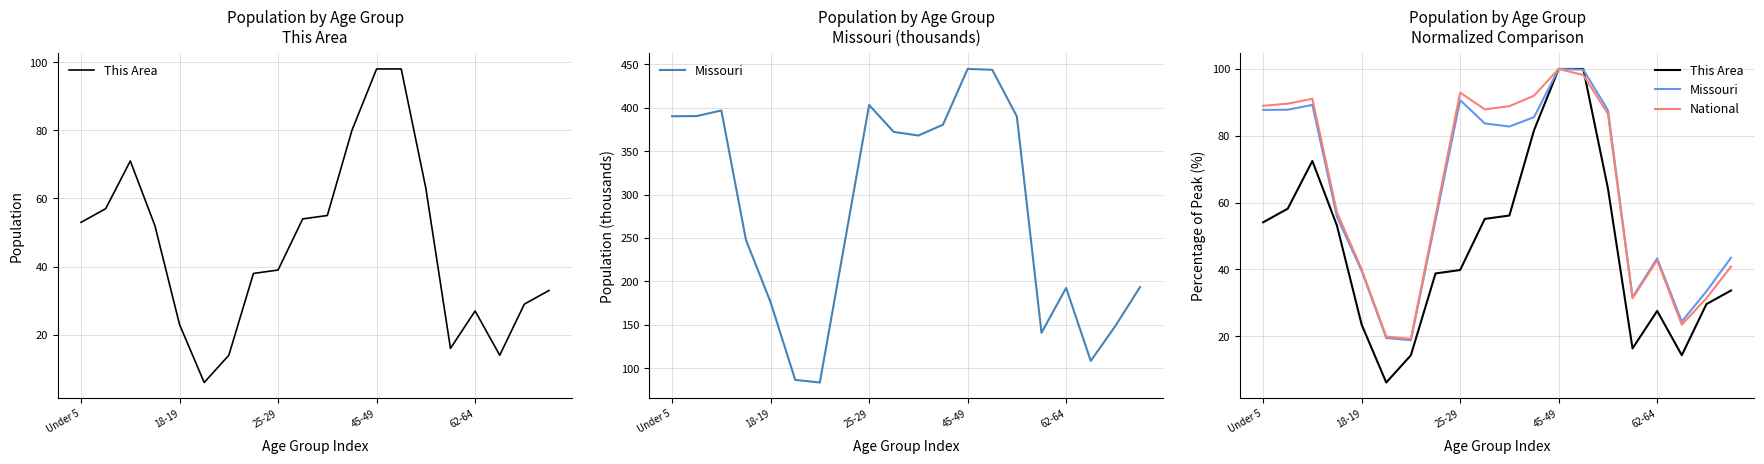

What is the label of the 5th point from the right?

15